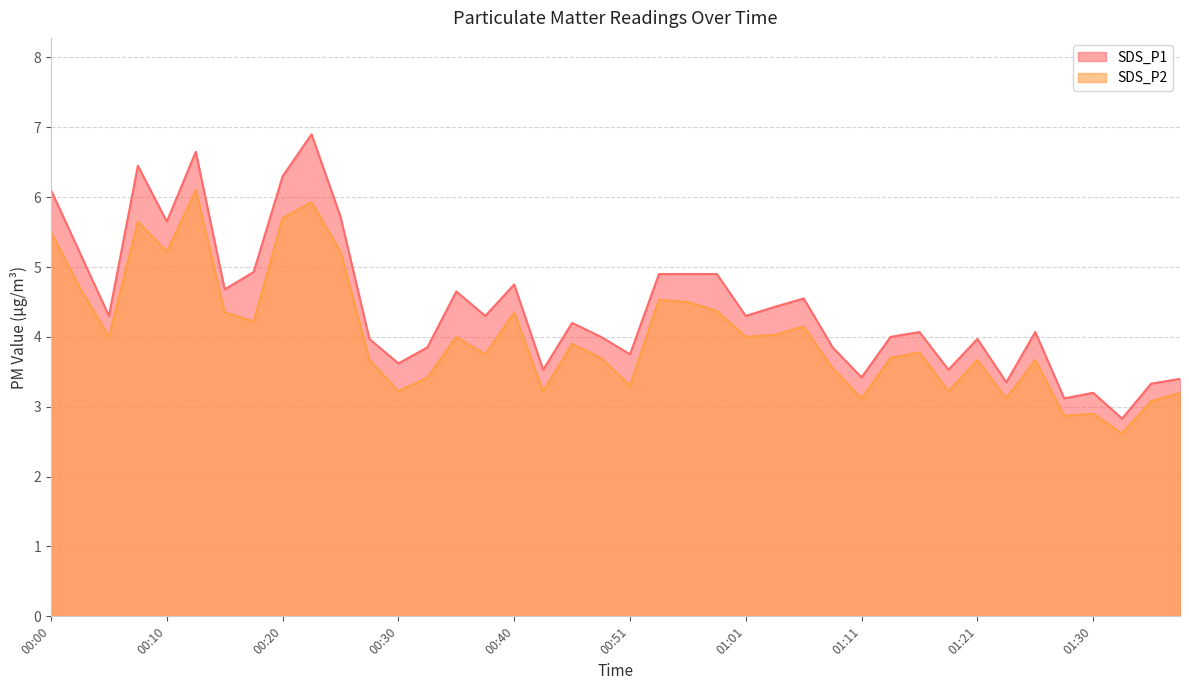

Reading right to left, transcribe all the data shown in this chart.

SDS_P1: 01:38=3.4	01:35=3.3	01:33=2.8	01:30=3.2	01:28=3.1	01:26=4.1	01:23=3.4	01:21=4.0	01:18=3.5	01:16=4.1	01:13=4.0	01:11=3.4	01:08=3.9	01:06=4.5	01:03=4.4	01:01=4.3	00:58=4.9	00:56=4.9	00:53=4.9	00:51=3.8	00:48=4.0	00:45=4.2	00:43=3.5	00:40=4.8	00:38=4.3	00:35=4.7	00:33=3.9	00:30=3.6	00:28=4.0	00:25=5.7	00:22=6.9	00:20=6.3	00:17=4.9	00:15=4.7	00:12=6.7	00:10=5.7	00:07=6.5	00:05=4.3	00:02=5.2	00:00=6.1
SDS_P2: 01:38=3.2	01:35=3.1	01:33=2.6	01:30=2.9	01:28=2.9	01:26=3.7	01:23=3.1	01:21=3.7	01:18=3.2	01:16=3.8	01:13=3.7	01:11=3.1	01:08=3.5	01:06=4.2	01:03=4.0	01:01=4.0	00:58=4.4	00:56=4.5	00:53=4.5	00:51=3.3	00:48=3.7	00:45=3.9	00:43=3.2	00:40=4.3	00:38=3.8	00:35=4.0	00:33=3.4	00:30=3.2	00:28=3.7	00:25=5.2	00:22=5.9	00:20=5.7	00:17=4.2	00:15=4.3	00:12=6.1	00:10=5.2	00:07=5.7	00:05=4.0	00:02=4.7	00:00=5.5